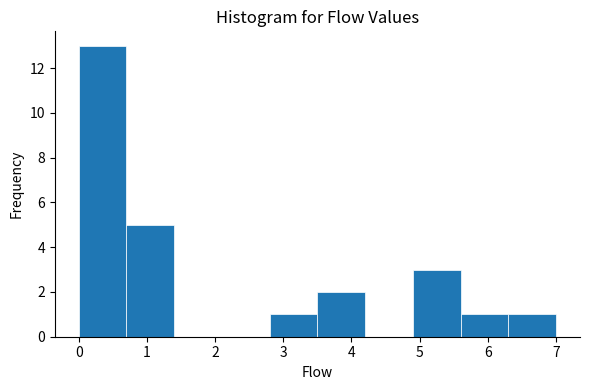

How tall is the bar that spans 3.5 to 4.2 on the x-axis? The values are not printed on the chart, so give them approximately, as read against the axis.

2